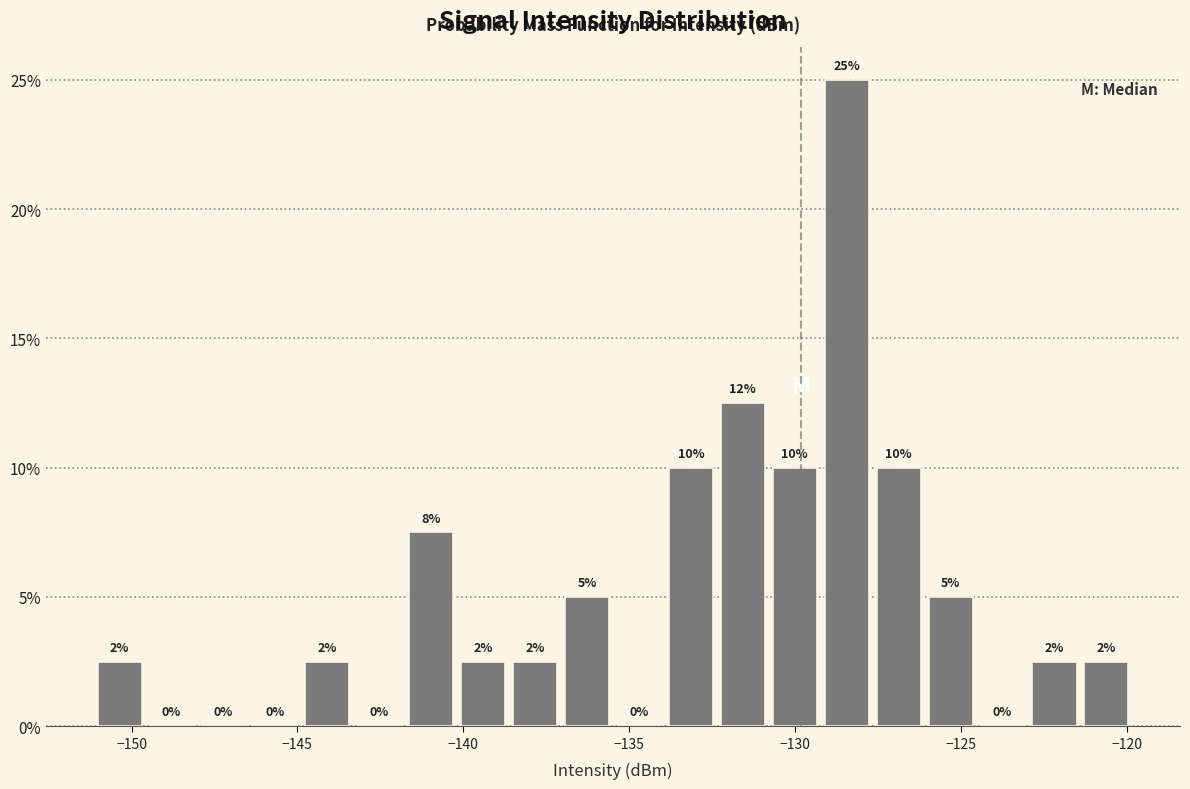

Around what value on the x-axis is the tallest bar? Give the approximate position of its centre, as read against the axis.

-128.5